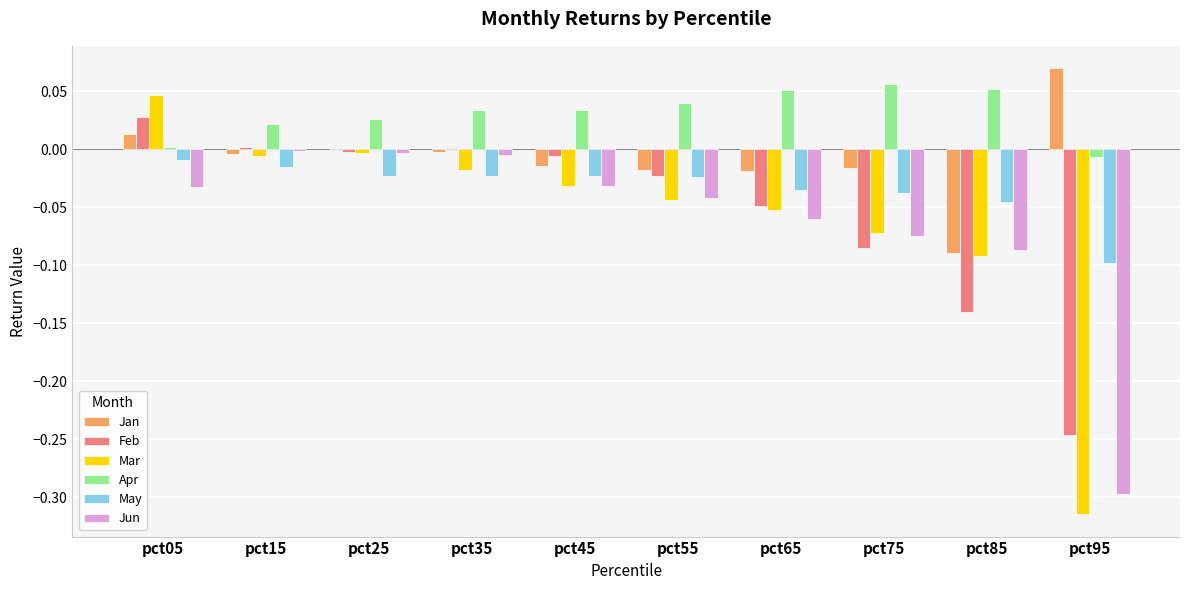

Which series has the largest total across all categories?

Apr